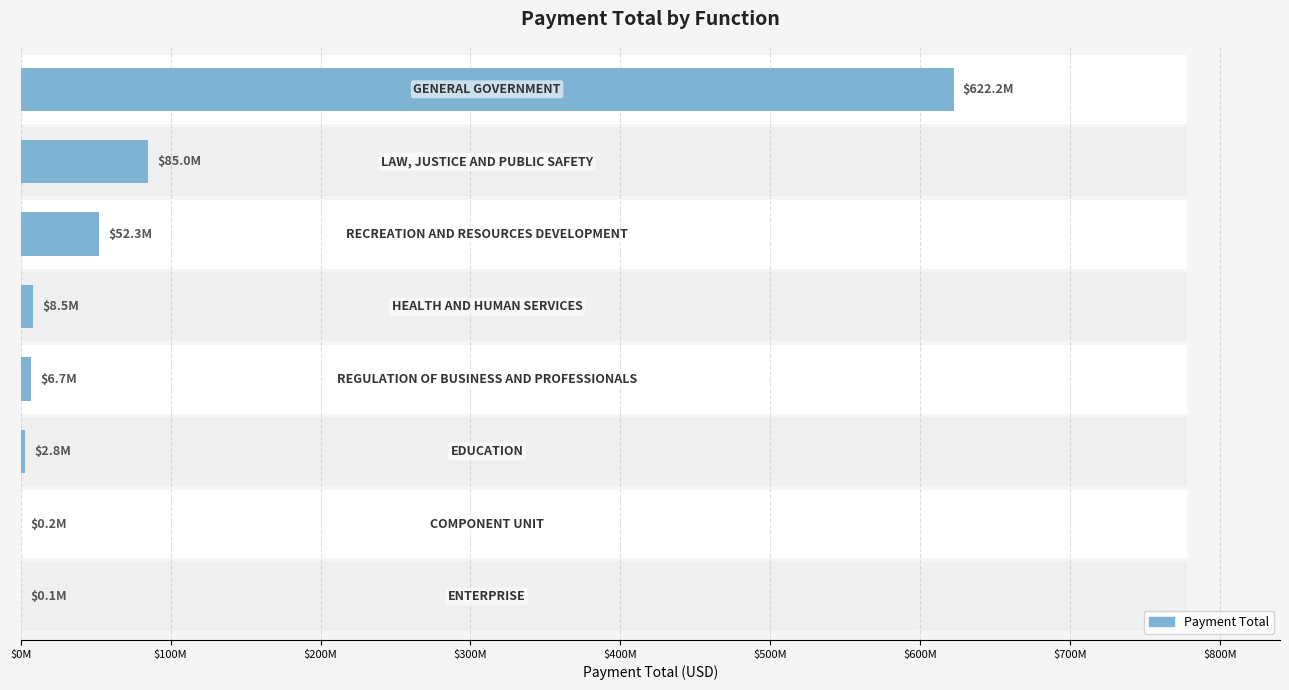

Reading left to right, what are all the values shown in this chart?

$0M=622244130.7	$100M=84983118.8	$200M=52333323.4	$300M=8535759.4	$400M=6667076.1	$500M=2796269.2	$600M=201932.4	$700M=66150.6